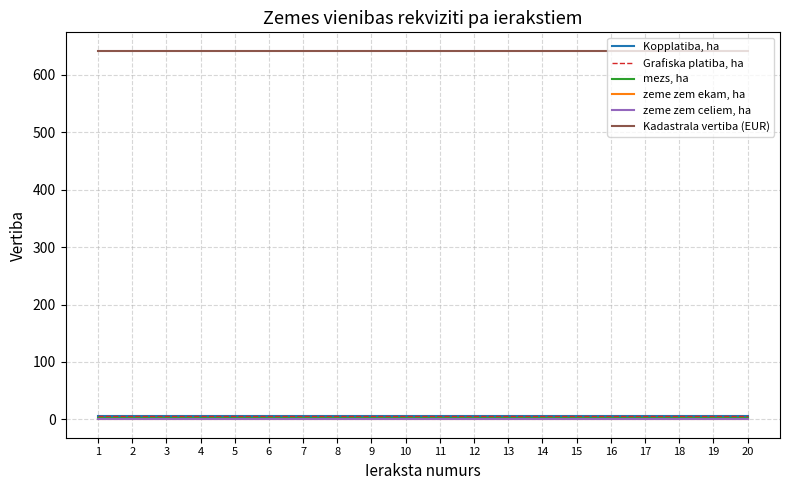

True or false: mezs, ha and Kadastrala vertiba (EUR) intersect in this chart.

False